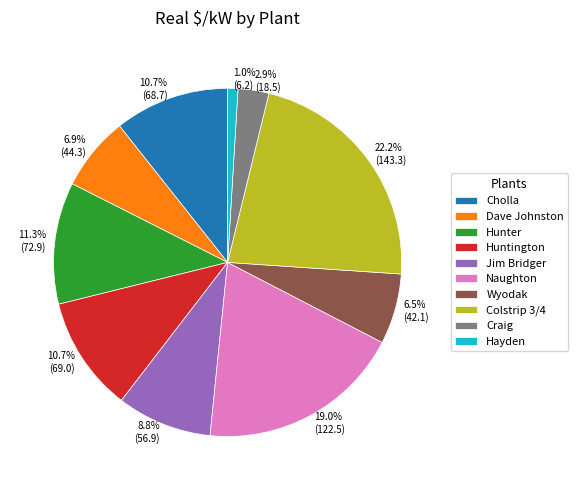

What portion of the pie excludes 10.7% (69.0)?

89.3%